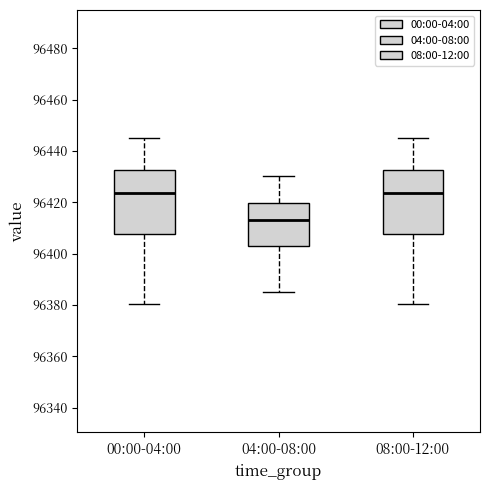

Reading left to right, transcribe this box plot: for each box, give where its median line is, the range the box spans, and where its two whiskers end, as read against the y-axis. The values are not printed on the chart, so give them approximately, as read against the axis.

00:00-04:00: median 96424, box 96408 to 96432, whiskers 96380 to 96444
04:00-08:00: median 96414, box 96404 to 96420, whiskers 96386 to 96430
08:00-12:00: median 96424, box 96408 to 96432, whiskers 96380 to 96444